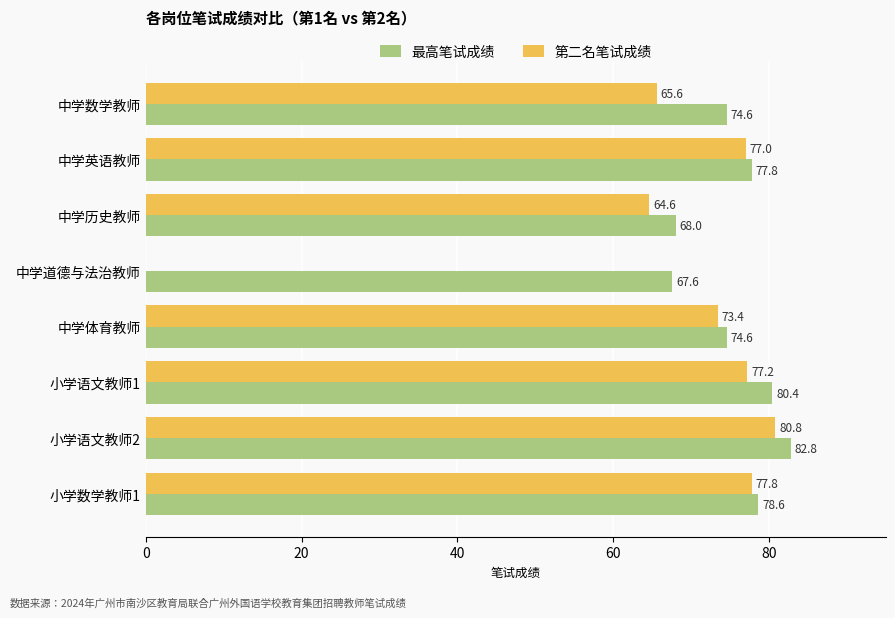

Is it true that 第二名笔试成绩 equals 55.4 at 小学语文教师2?

False